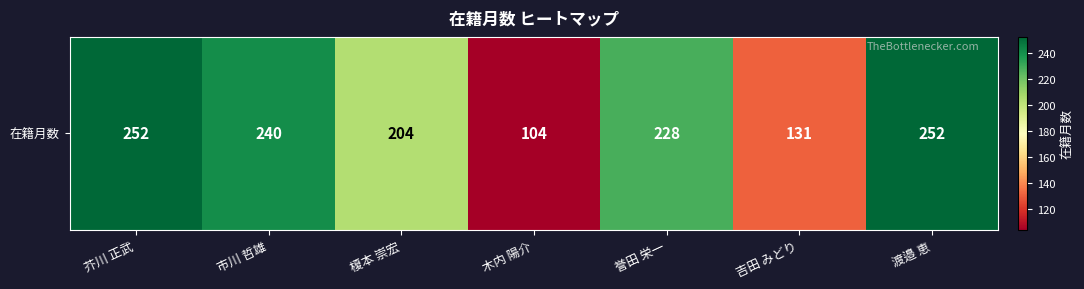

True or false: the data shows 147 at 木内 陽介.

False